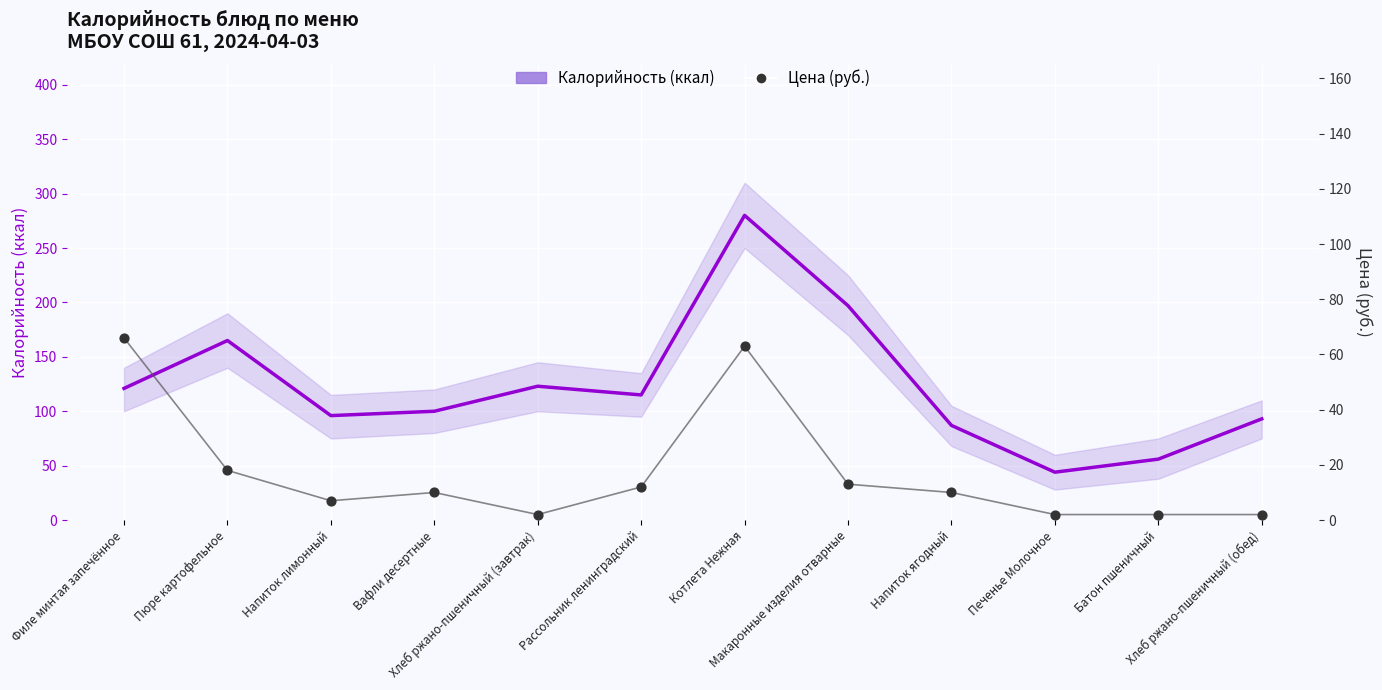

Which series contains the highest Y value?

Калорийность (ккал)